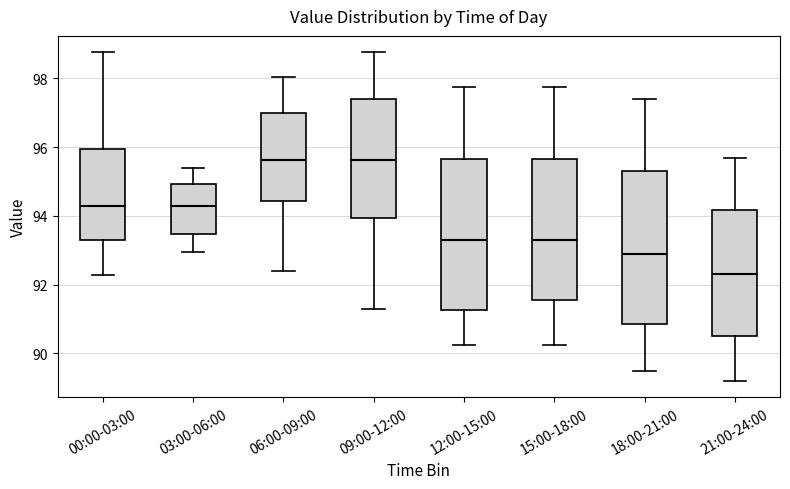

Reading left to right, transcribe this box plot: for each box, give where its median line is, the range the box spans, and where its two whiskers end, as read against the y-axis. The values are not printed on the chart, so give them approximately, as read against the axis.

00:00-03:00: median 94.2, box 93.4 to 96.0, whiskers 92.2 to 98.8
03:00-06:00: median 94.2, box 93.4 to 95.0, whiskers 93.0 to 95.4
06:00-09:00: median 95.6, box 94.4 to 97.0, whiskers 92.4 to 98.0
09:00-12:00: median 95.6, box 94.0 to 97.4, whiskers 91.4 to 98.8
12:00-15:00: median 93.4, box 91.2 to 95.6, whiskers 90.2 to 97.8
15:00-18:00: median 93.4, box 91.6 to 95.6, whiskers 90.2 to 97.8
18:00-21:00: median 93.0, box 90.8 to 95.4, whiskers 89.6 to 97.4
21:00-24:00: median 92.4, box 90.6 to 94.2, whiskers 89.2 to 95.6